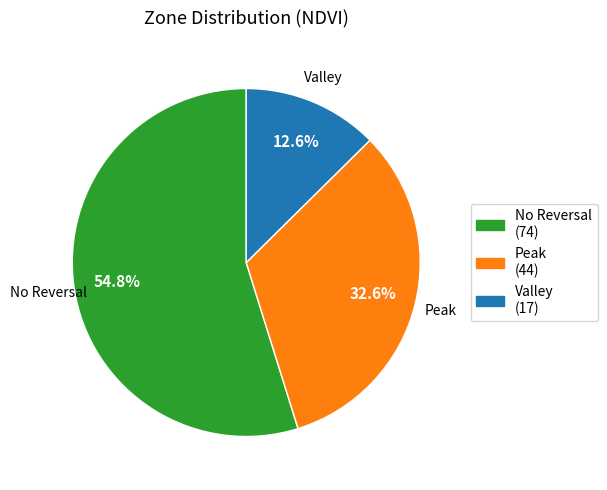

Which category has the biggest portion of the pie?

No Reversal (74)